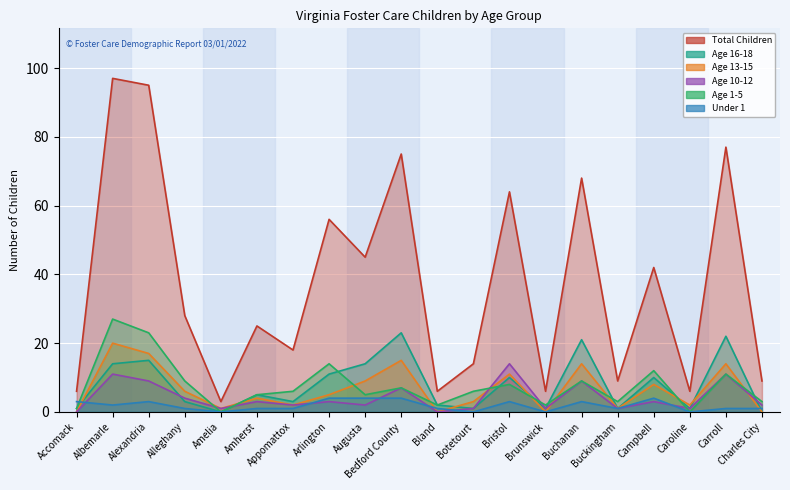

Which category has the highest value in the Age 16-18 series?

Bedford County